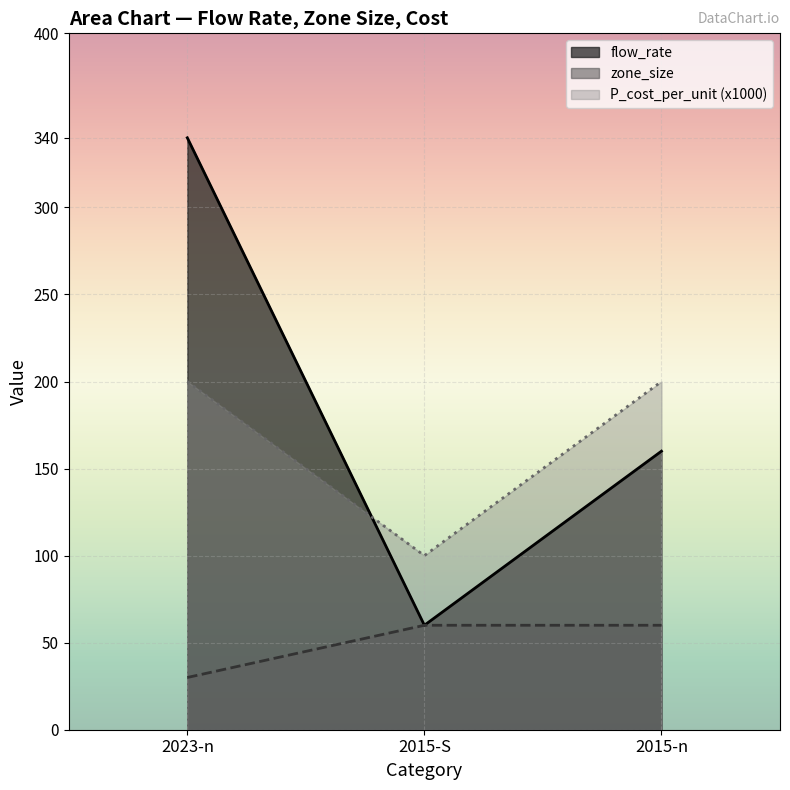

What is the total value across all series at 2015-S?

220